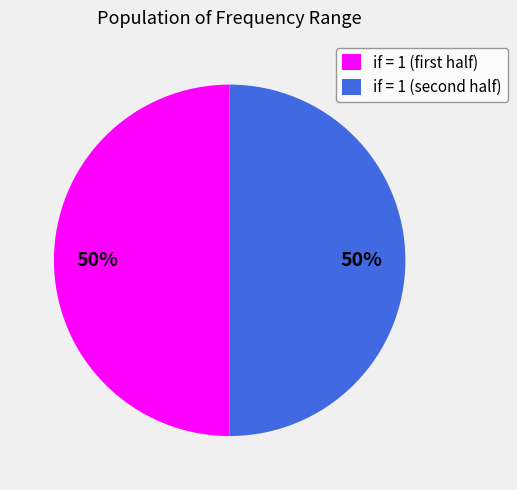

To the nearest percent, what is the average slice percentage?

50%